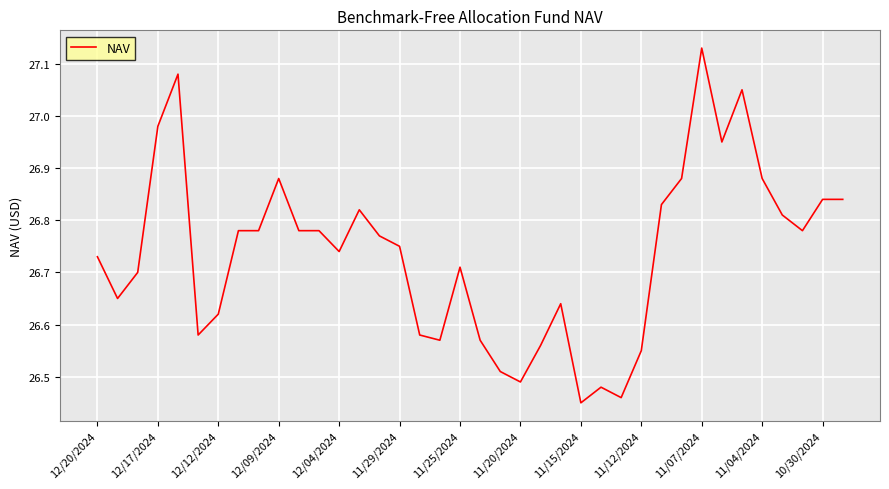

What is the difference between the maximum and minimum values?

0.7